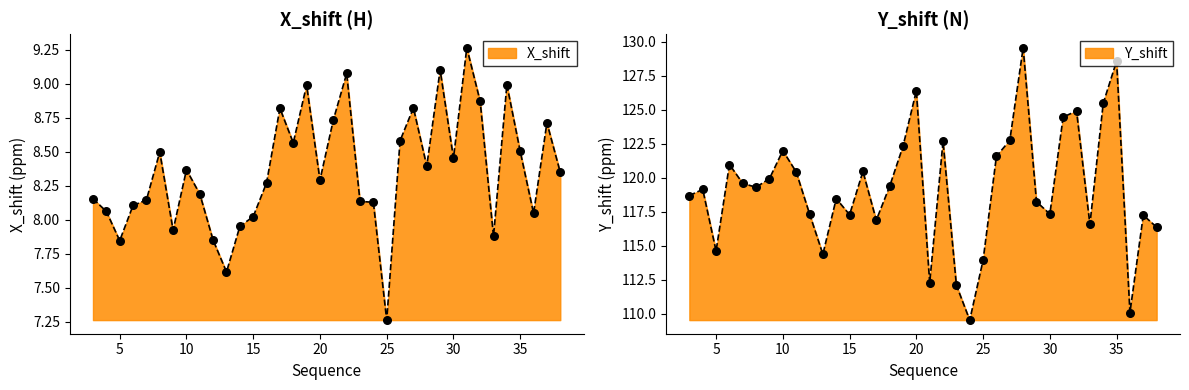

Which series reaches the maximum Y coordinate?

Y_shift